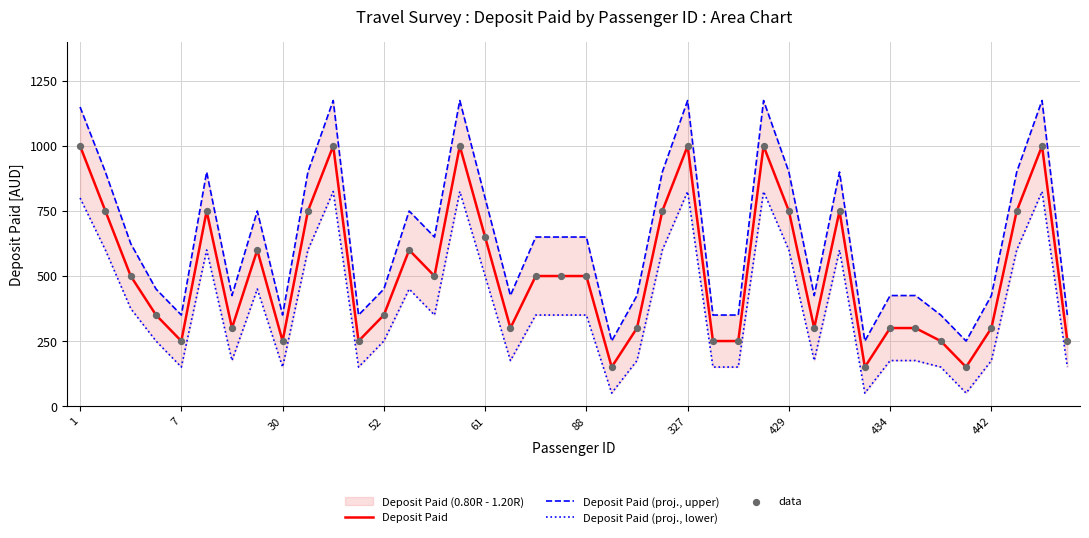

Which series reaches the maximum Y coordinate?

Deposit Paid (proj., upper)